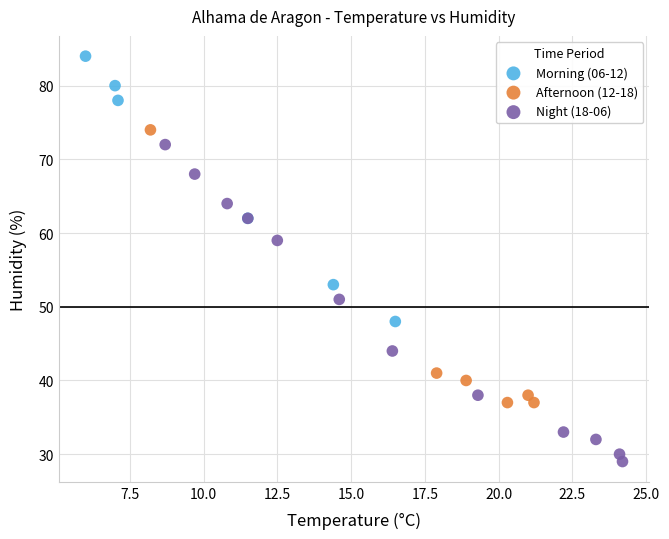

Which series has the widest spread of Y values?

Night (18-06)